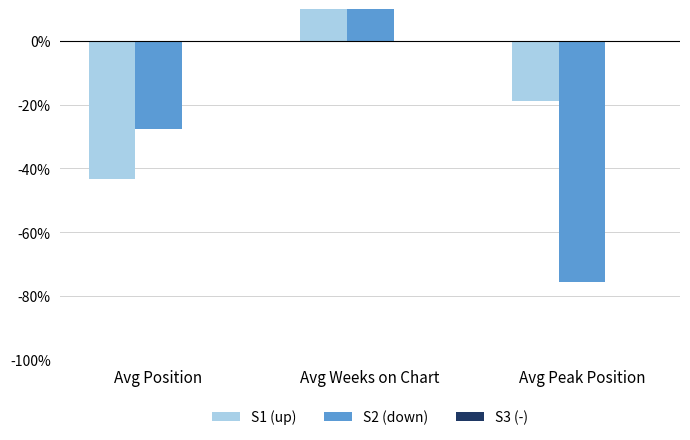

What value does the S2 (down) series have at Avg Peak Position?

-75.5